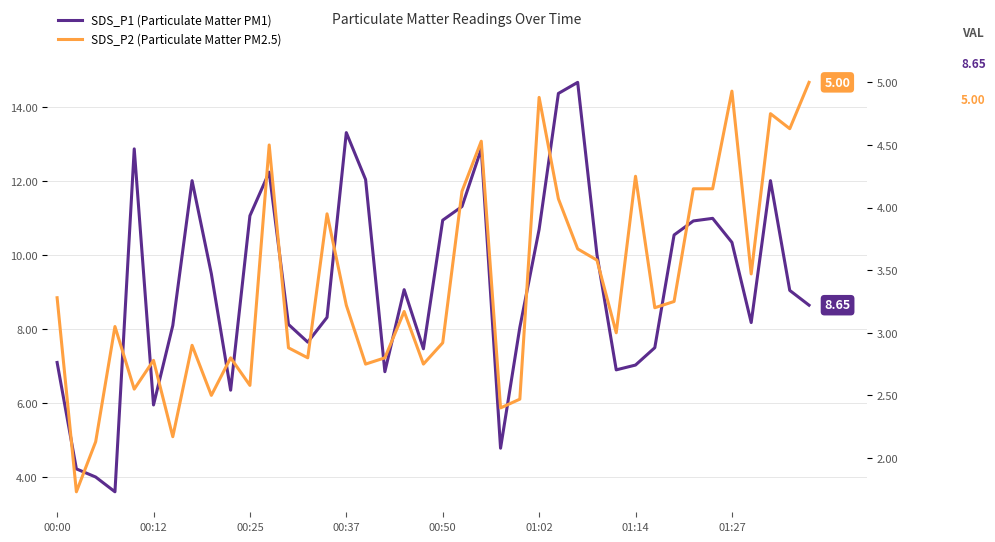

The value of SDS_P2 (Particulate Matter PM2.5) at 12 is 0.9. True or false?

False